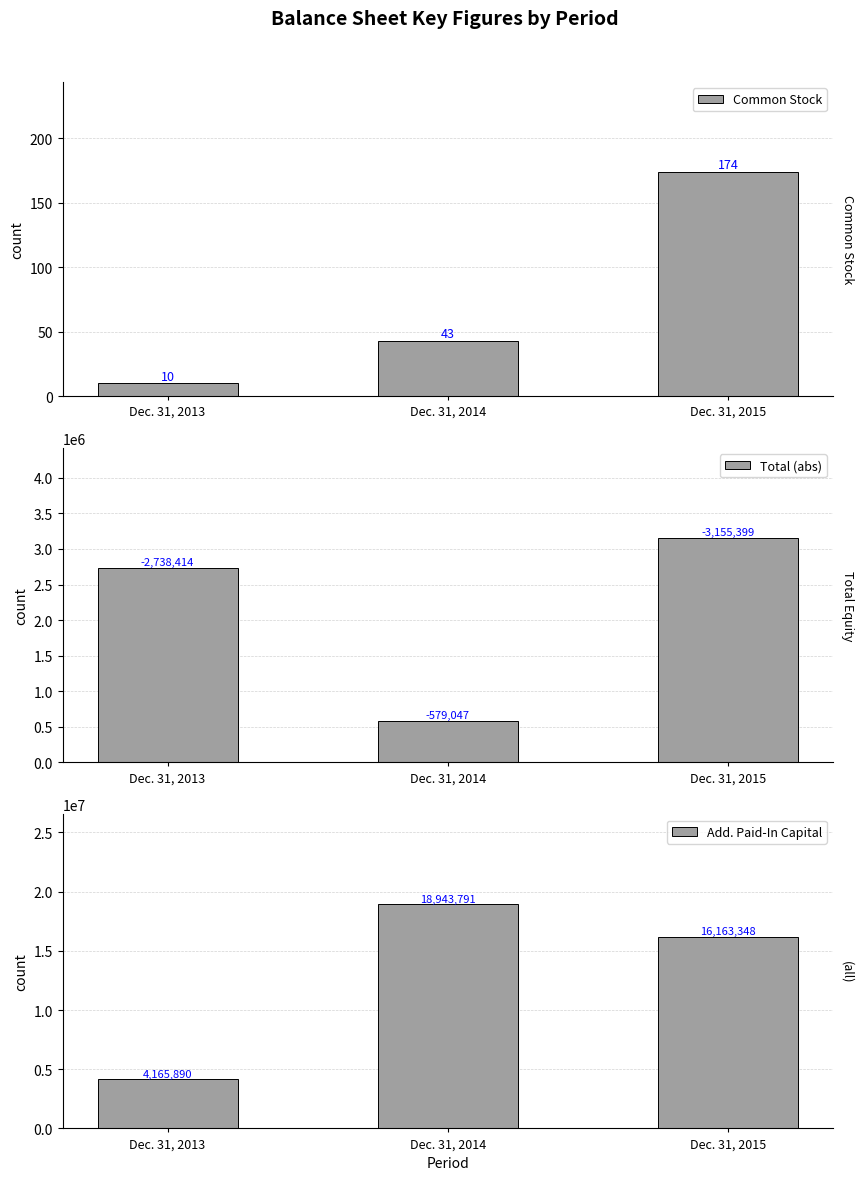

At which category is the sum across all series the highest?

Dec. 31, 2014